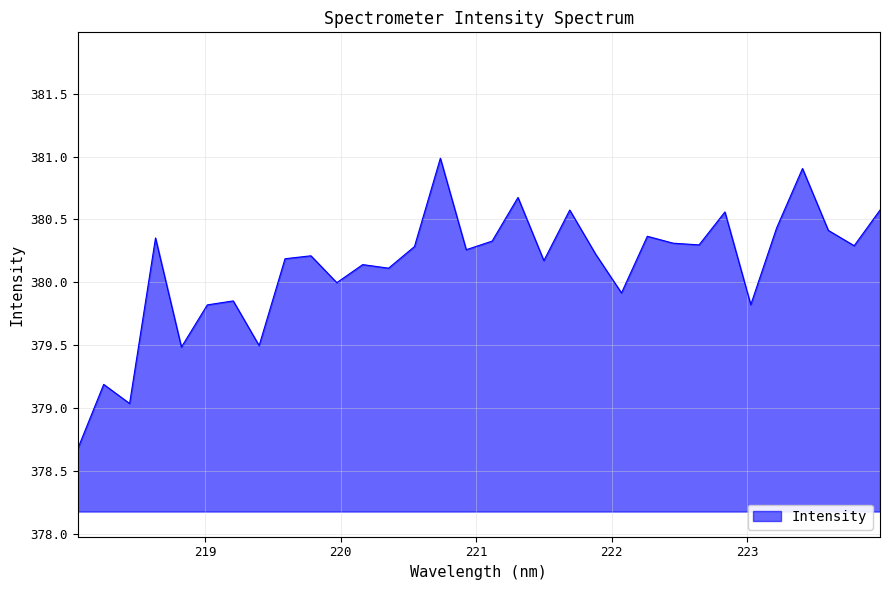

What is the sum of all values?

12164.0